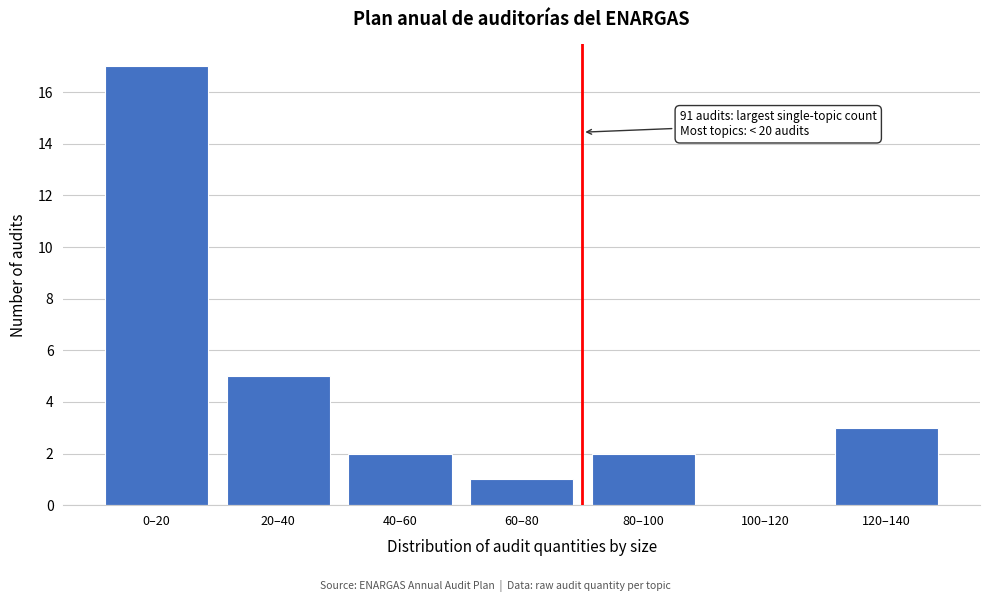

Reading right to left, what are all the values shown in this chart?

120–140=3	100–120=0	80–100=2	60–80=1	40–60=2	20–40=5	0–20=17